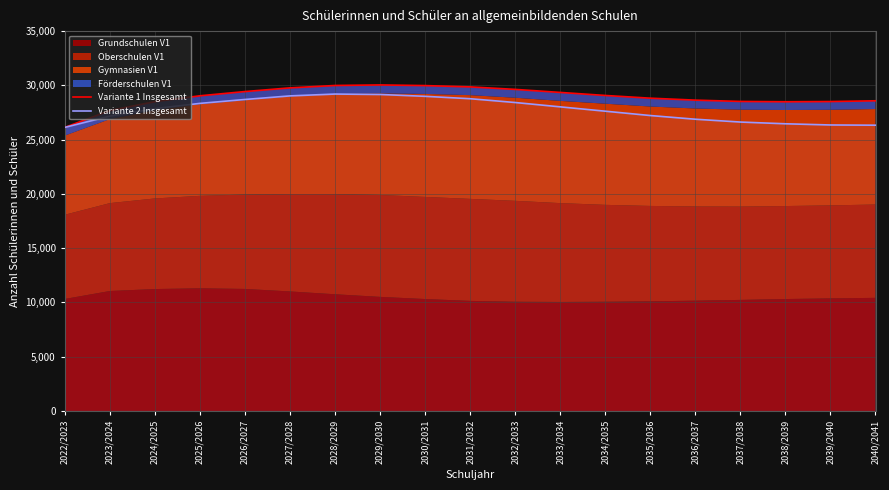

What is the label of the 18th point from the left?

2039/2040